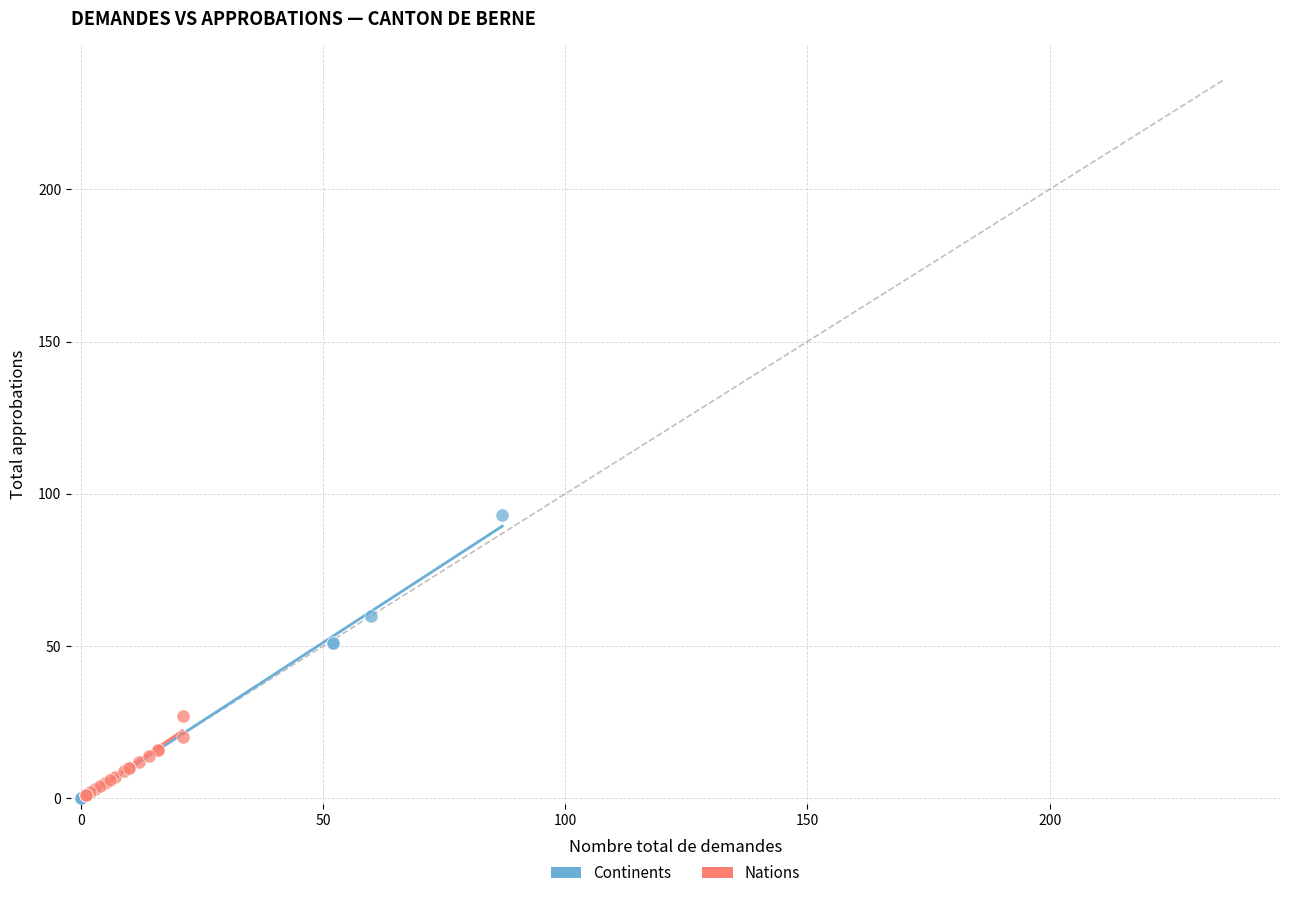

Which series has the largest Y range (max minus min)?

Continents